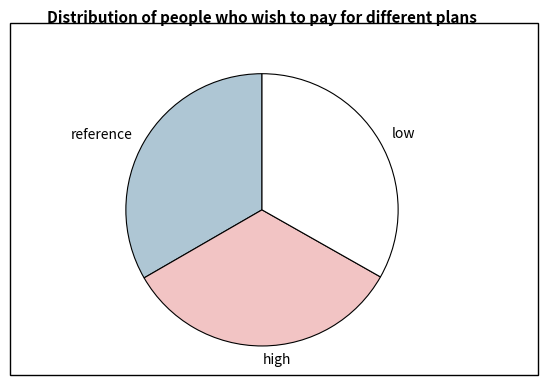

True or false: high accounts for 33% of the total.

True